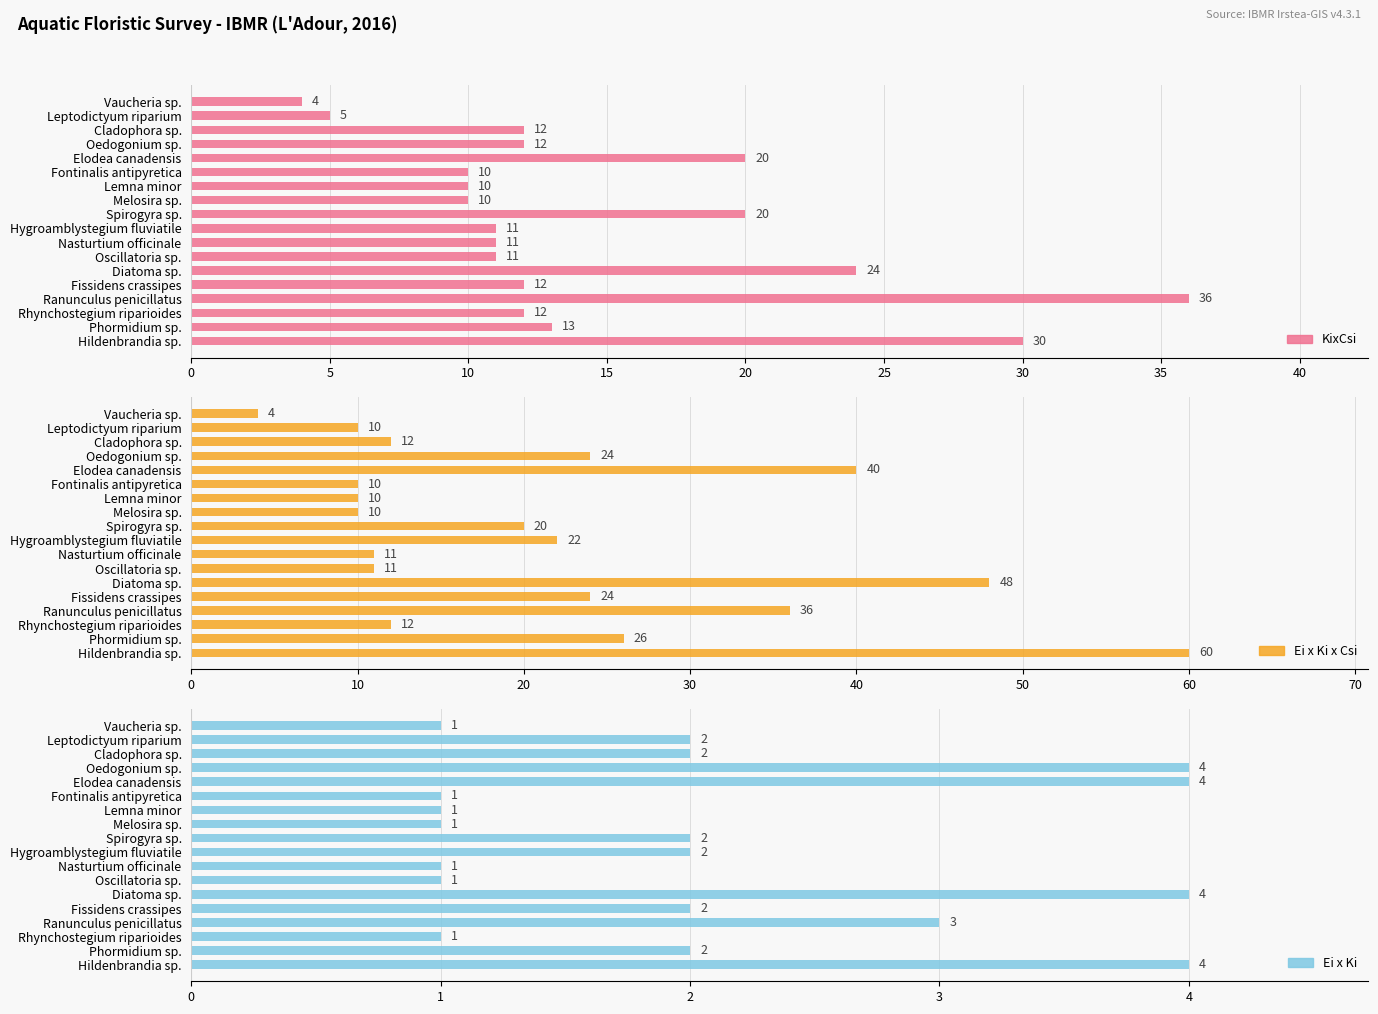

The value of Ei x Ki at Oscillatoria sp. is 1. True or false?

True